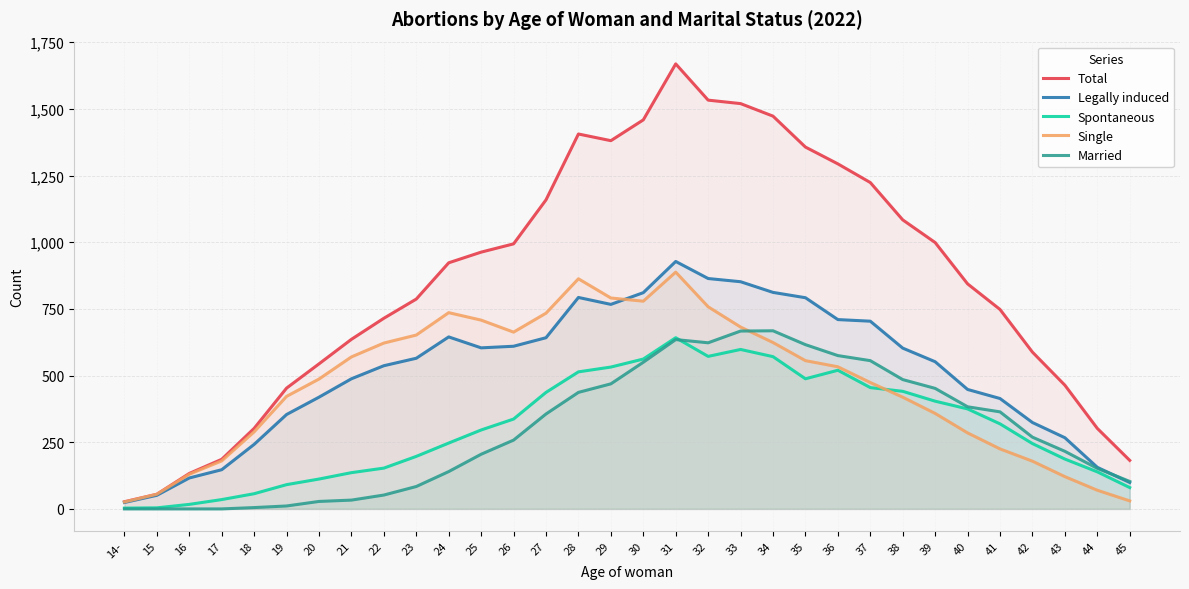

Where is the first local minimum for Total?

29